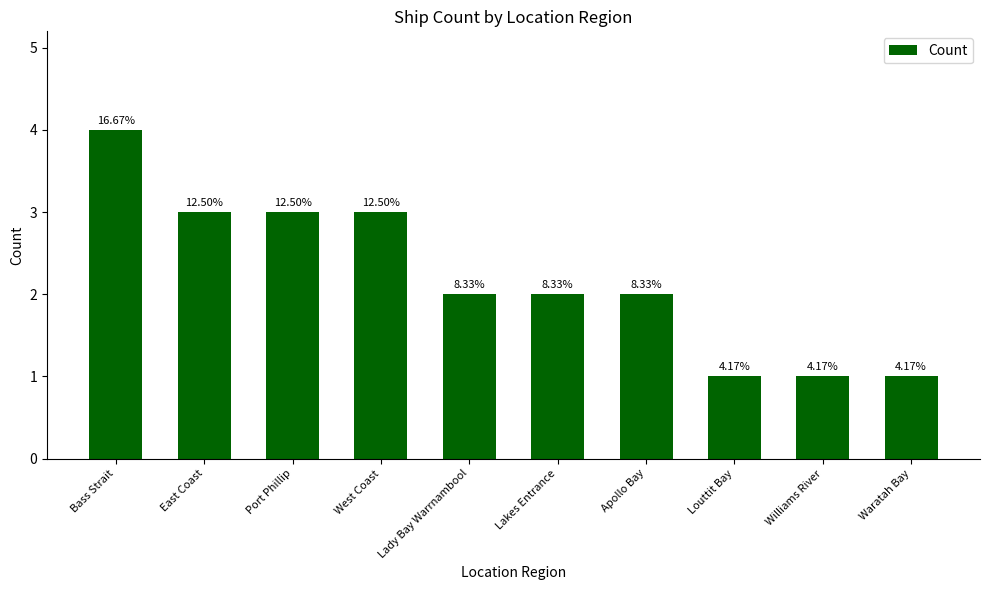

Rank the categories by value from lowest to highest.

Louttit Bay, Williams River, Waratah Bay, Lady Bay Warrnambool, Lakes Entrance, Apollo Bay, East Coast, Port Phillip, West Coast, Bass Strait